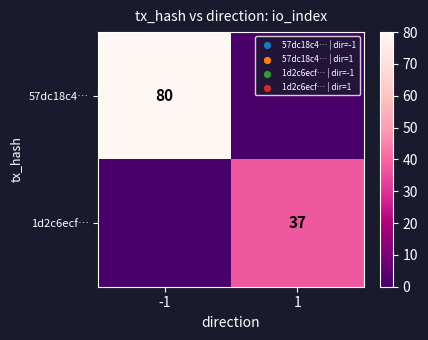

What is the spread (max minus min) of values at -1?

80